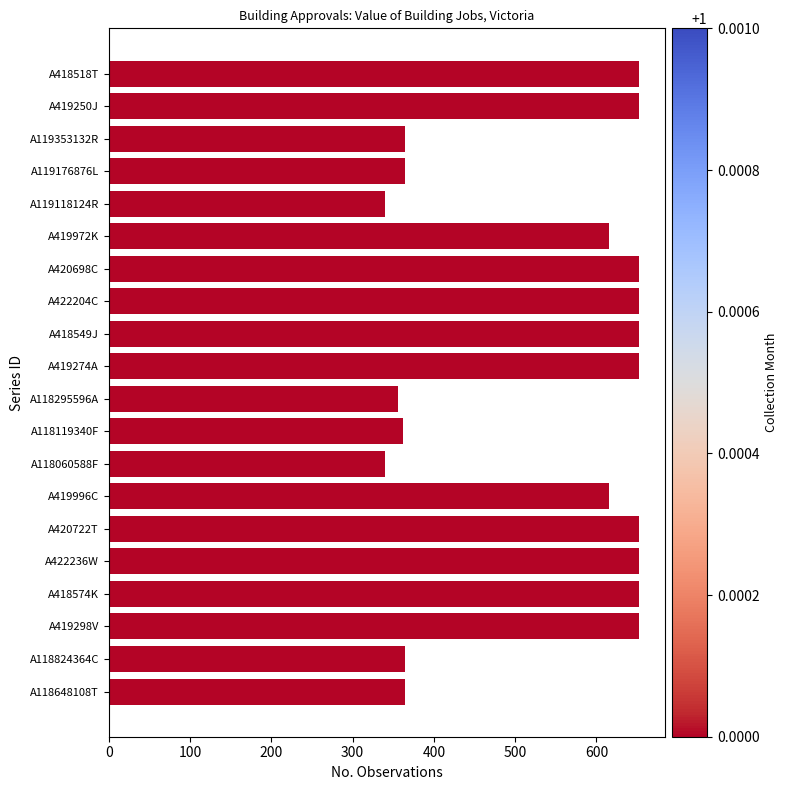

What is the label of the 1st bar from the right?

A118648108T